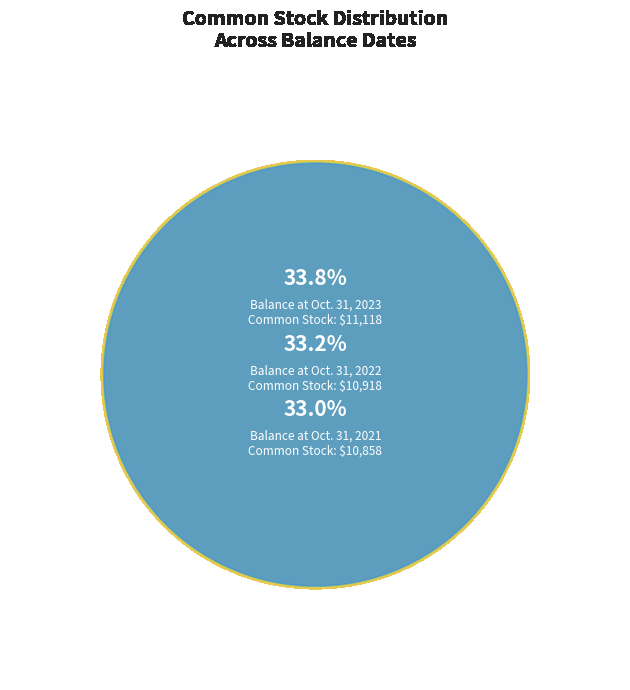

Is the sum of Balance at Oct. 31, 2022 and Balance at Oct. 31, 2023 greater than half?

Yes